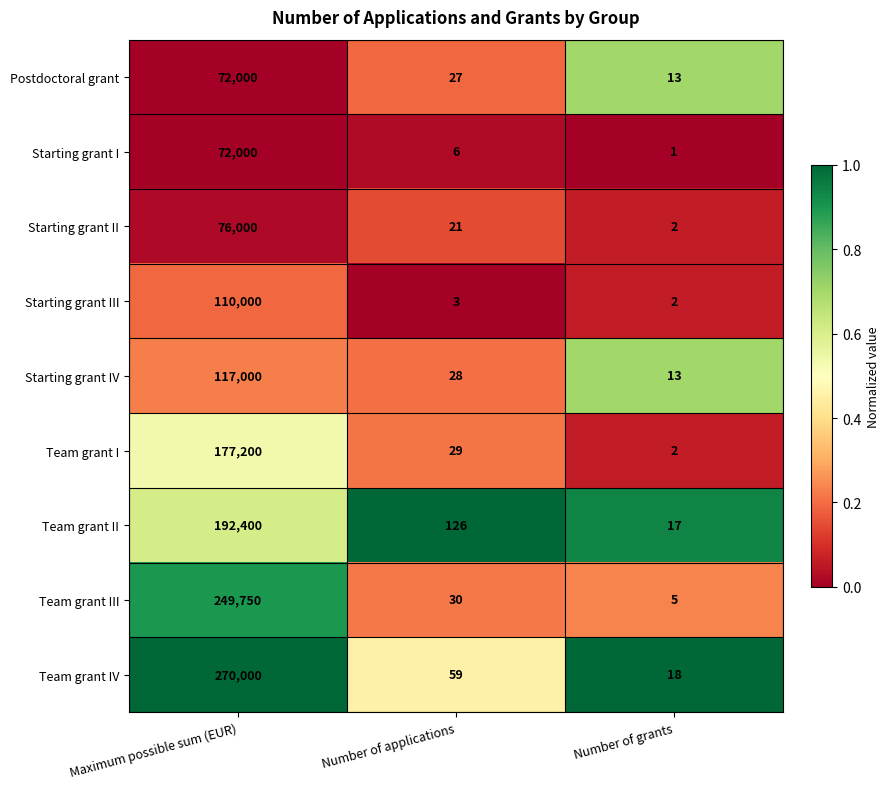

Is it true that Team grant IV equals 176179 at Maximum possible sum (EUR)?

False